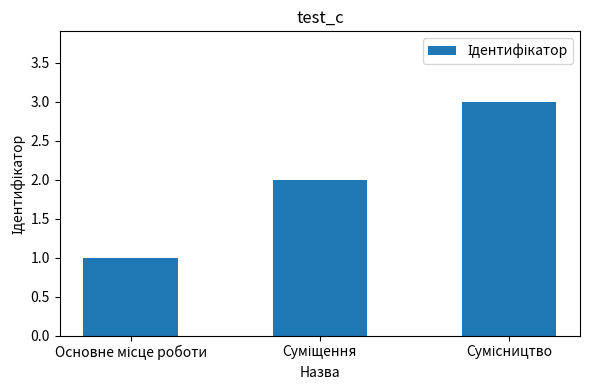

What is the sum of all values?

6